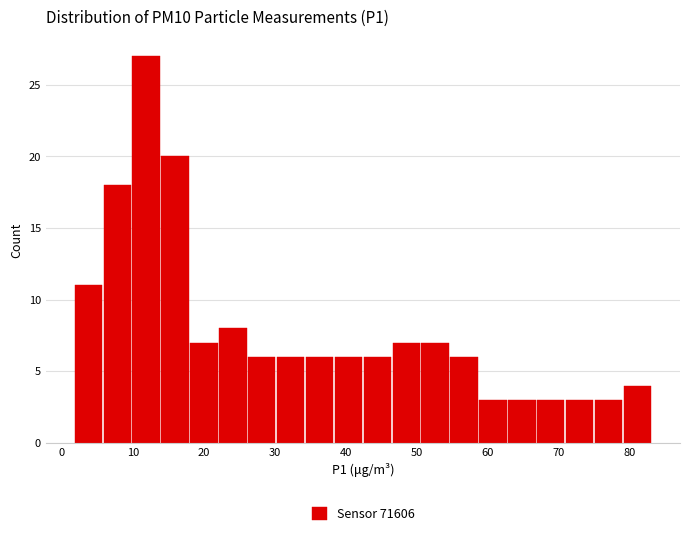

What is the height of the bar covering 34 to 38 on the x-axis? Neither the bar edges nor the heights are printed on the chart, so give them approximately, as read against the axes.

6